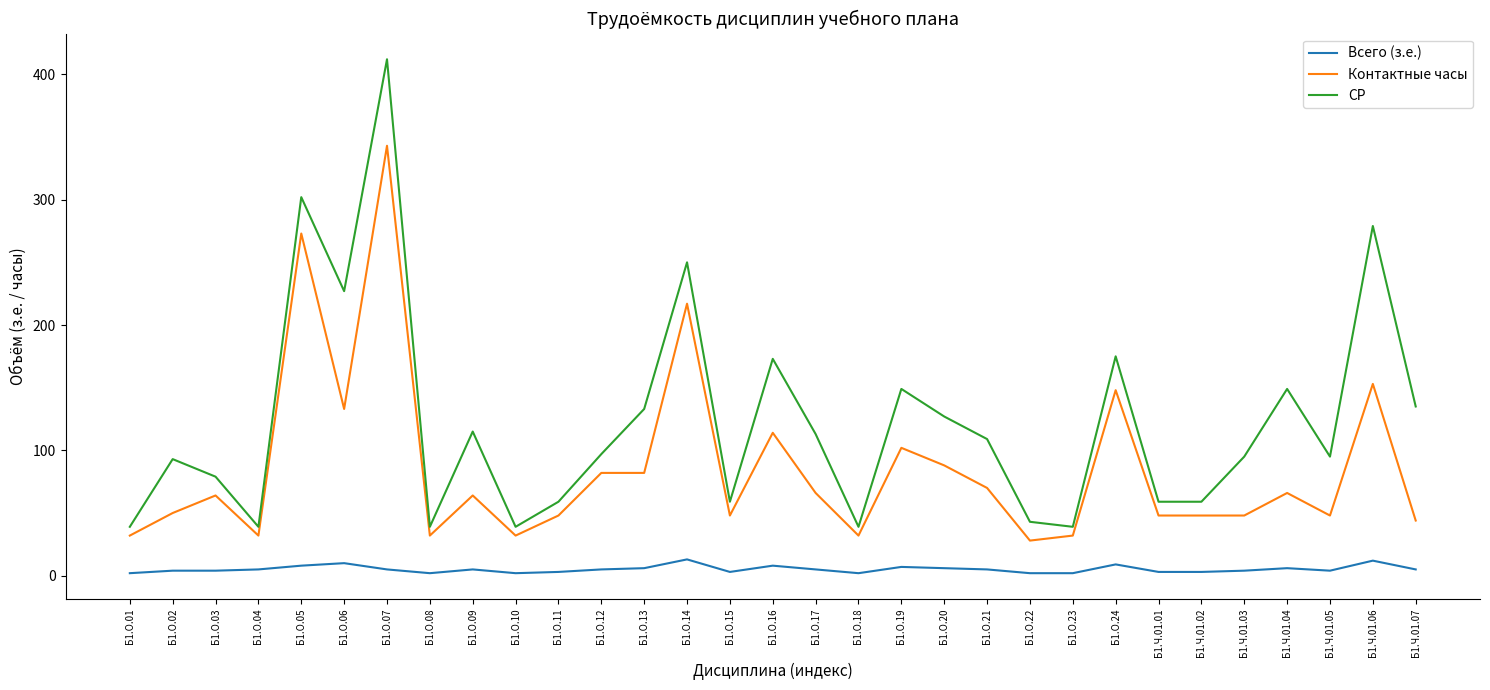

Is it true that СР equals 59 at Б1.Ч.01.01?

True